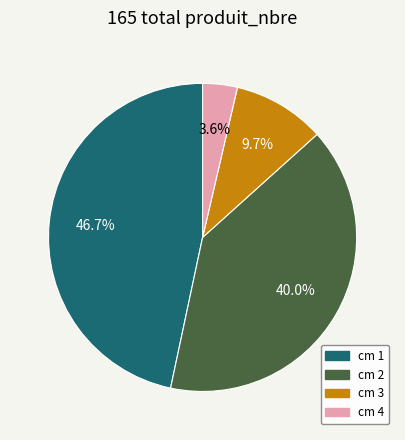

What is the largest slice in the pie chart?

cm 1